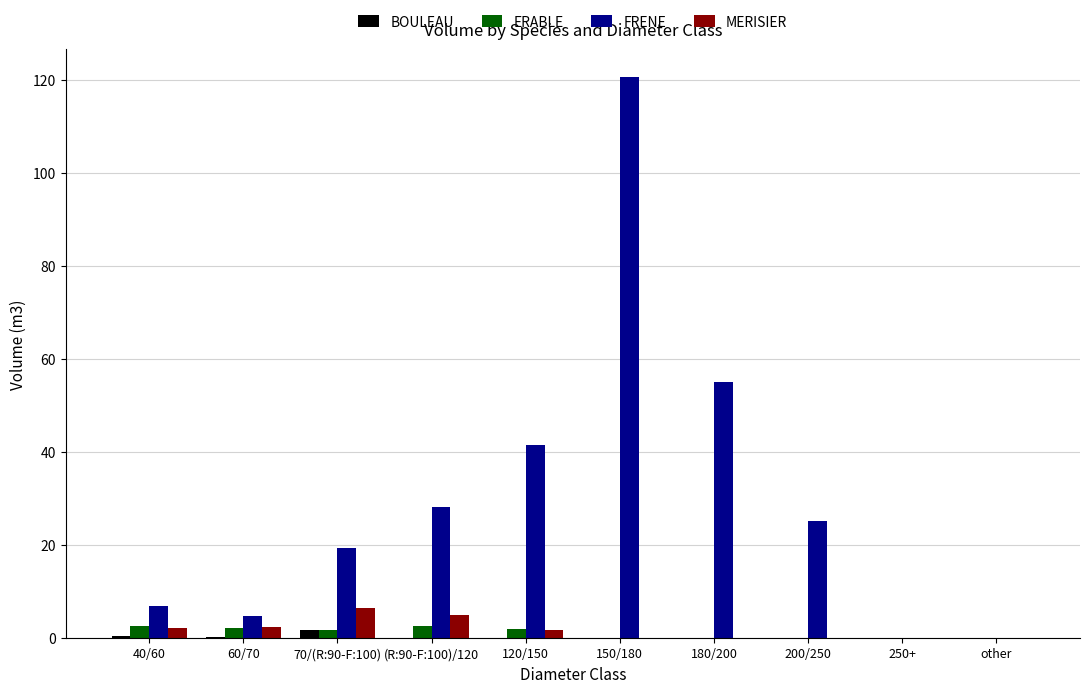

Which series has the largest total across all categories?

FRENE